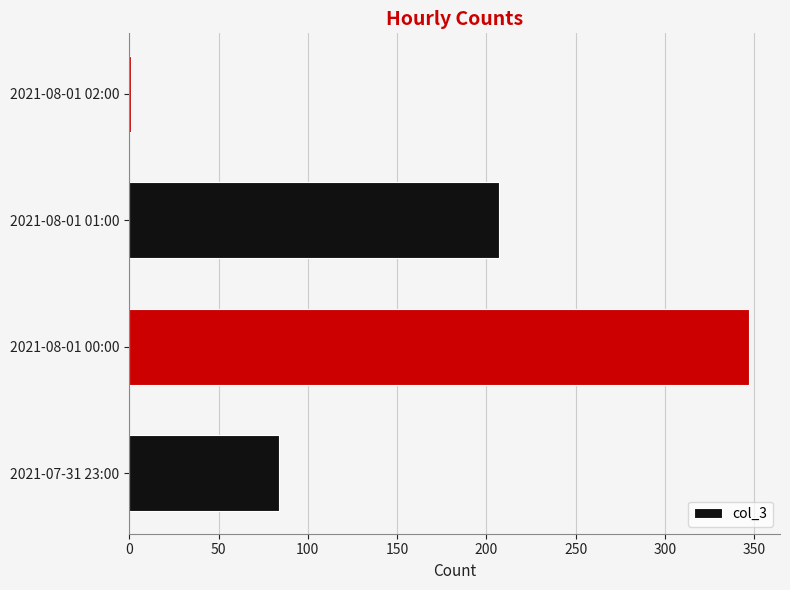

Is it true that the value at 2021-08-01 00:00 is 347?

True